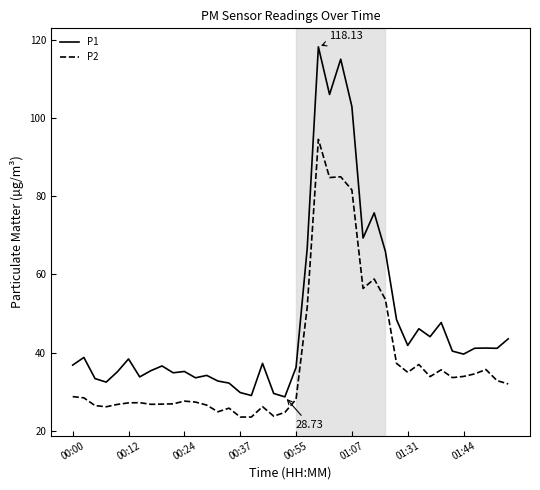

Which series has the largest total across all categories?

P1